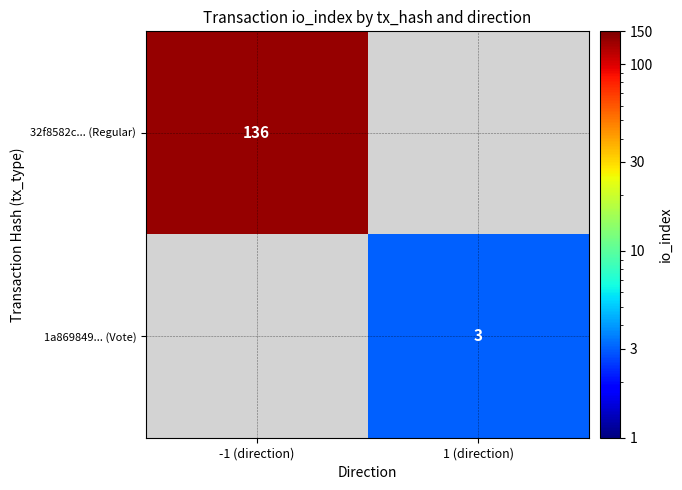

The value of 1a869849... (Vote) at 1 (direction) is 1. True or false?

False